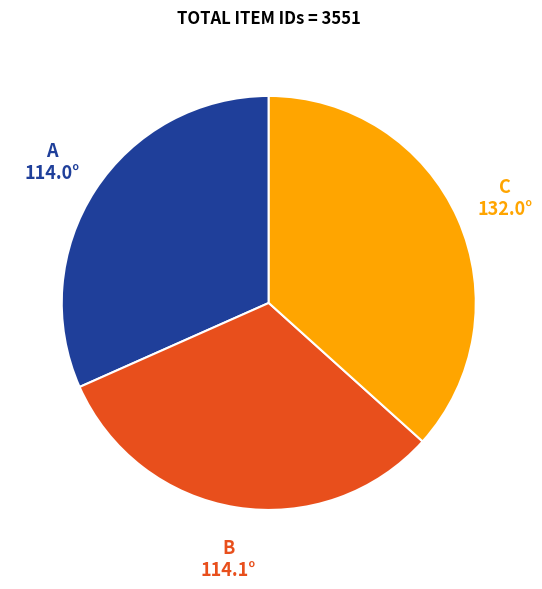

Is there any slice that represents more than half of the pie?

No